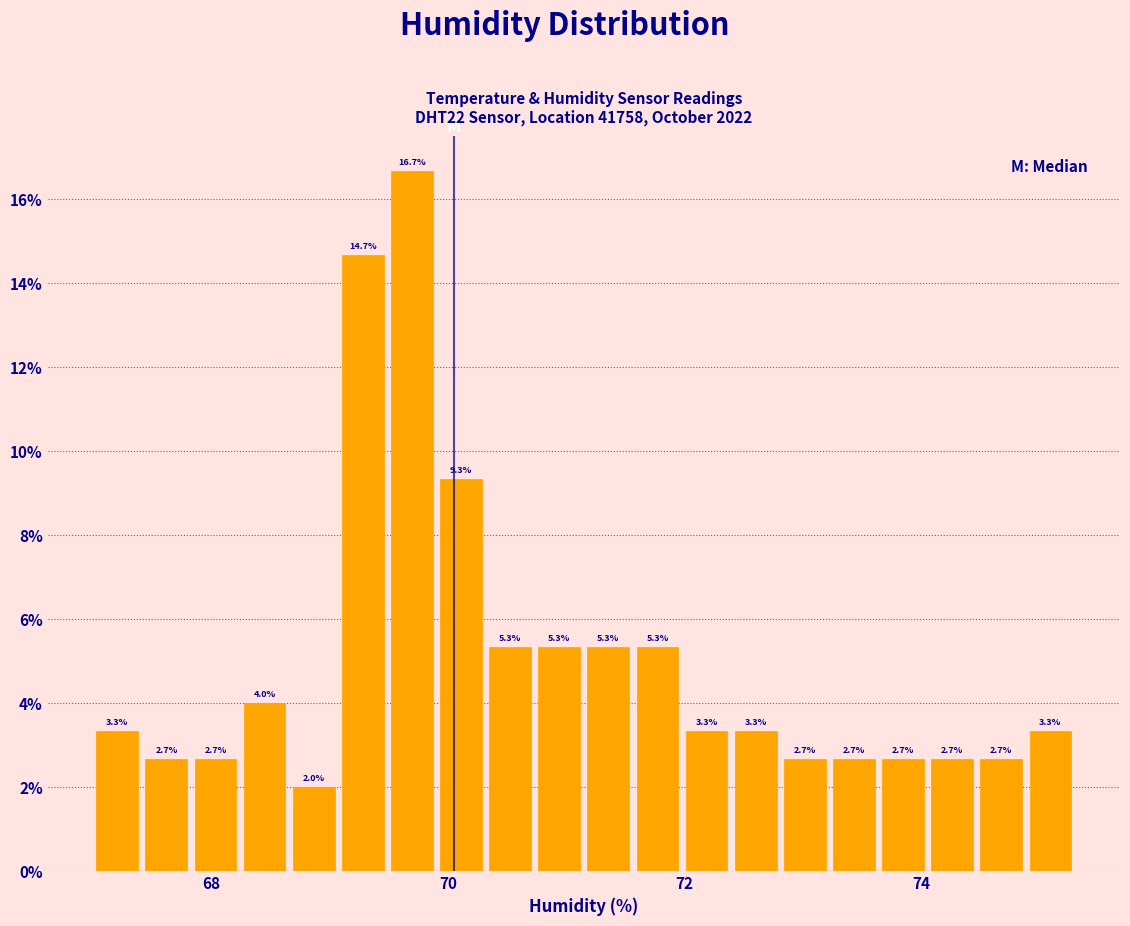

Around what value on the x-axis is the tallest bar? Give the approximate position of its centre, as read against the axis.

69.6